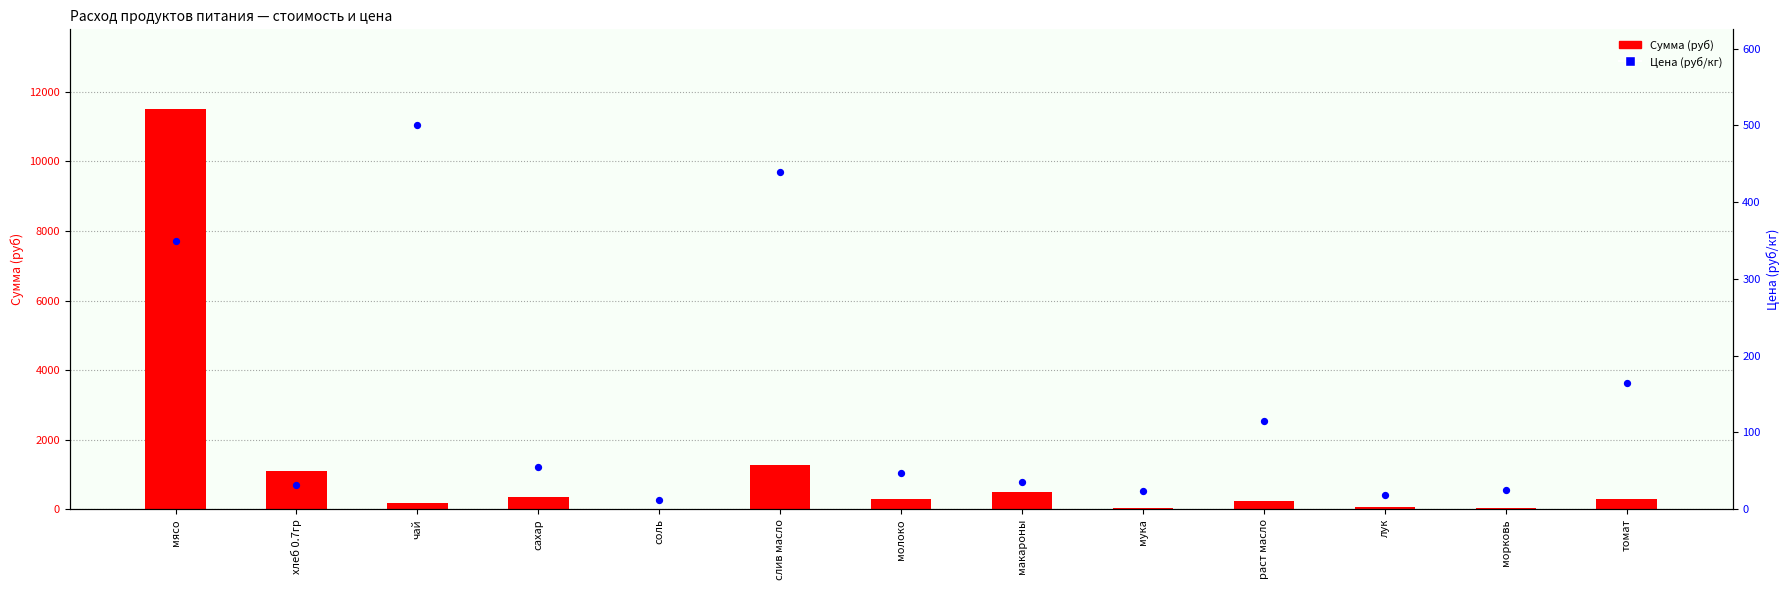

At which category is the sum across all series the highest?

мясо